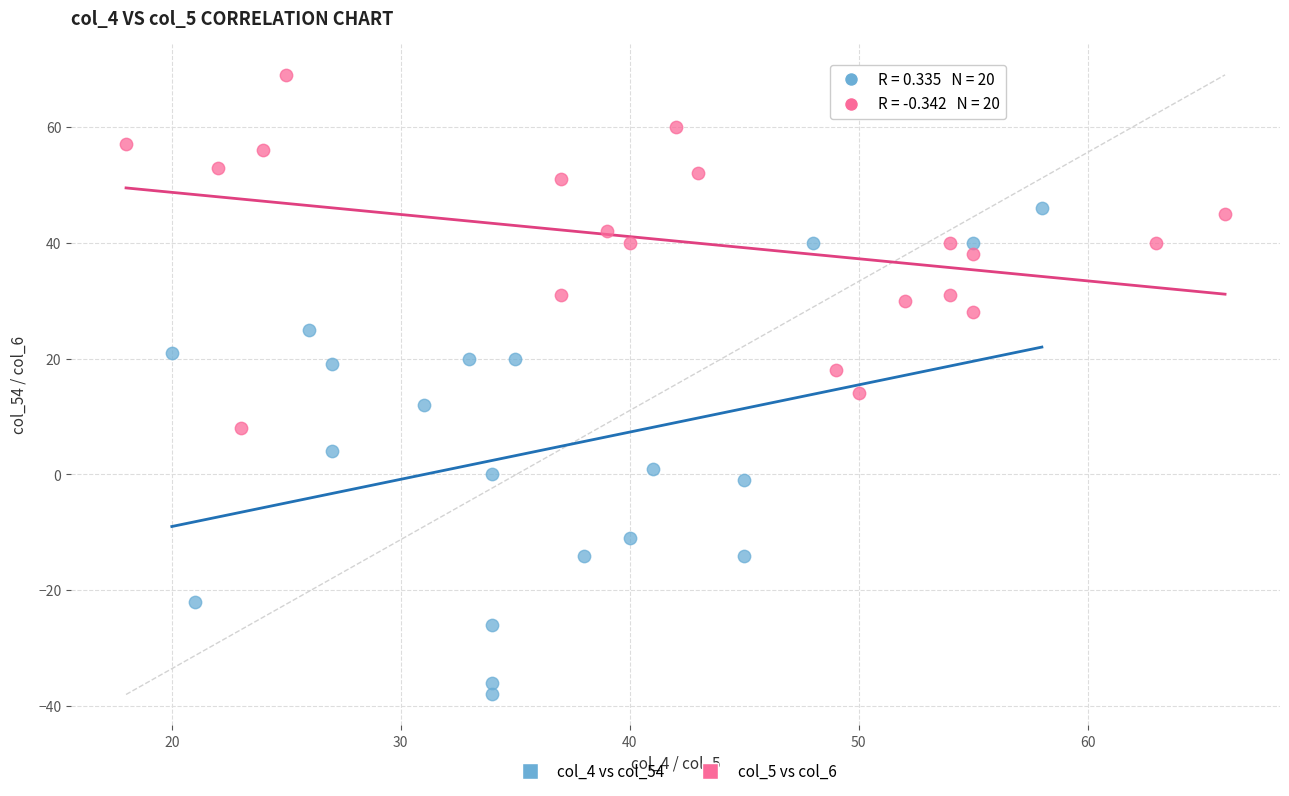

Which series contains the lowest Y value?

col_4 vs col_54